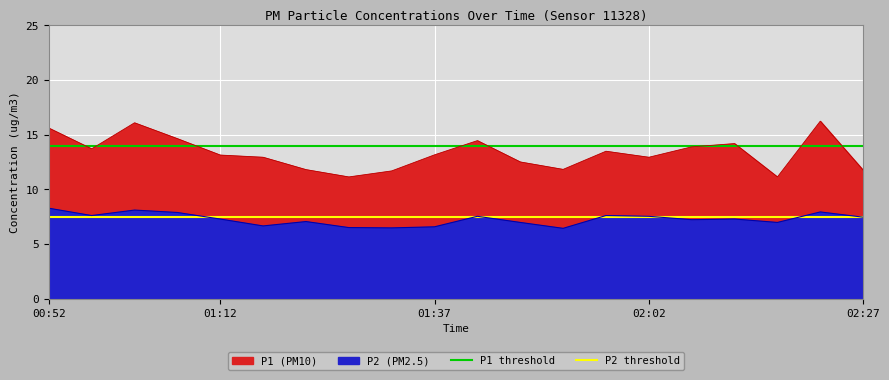

How many lines are shown in the chart?

2